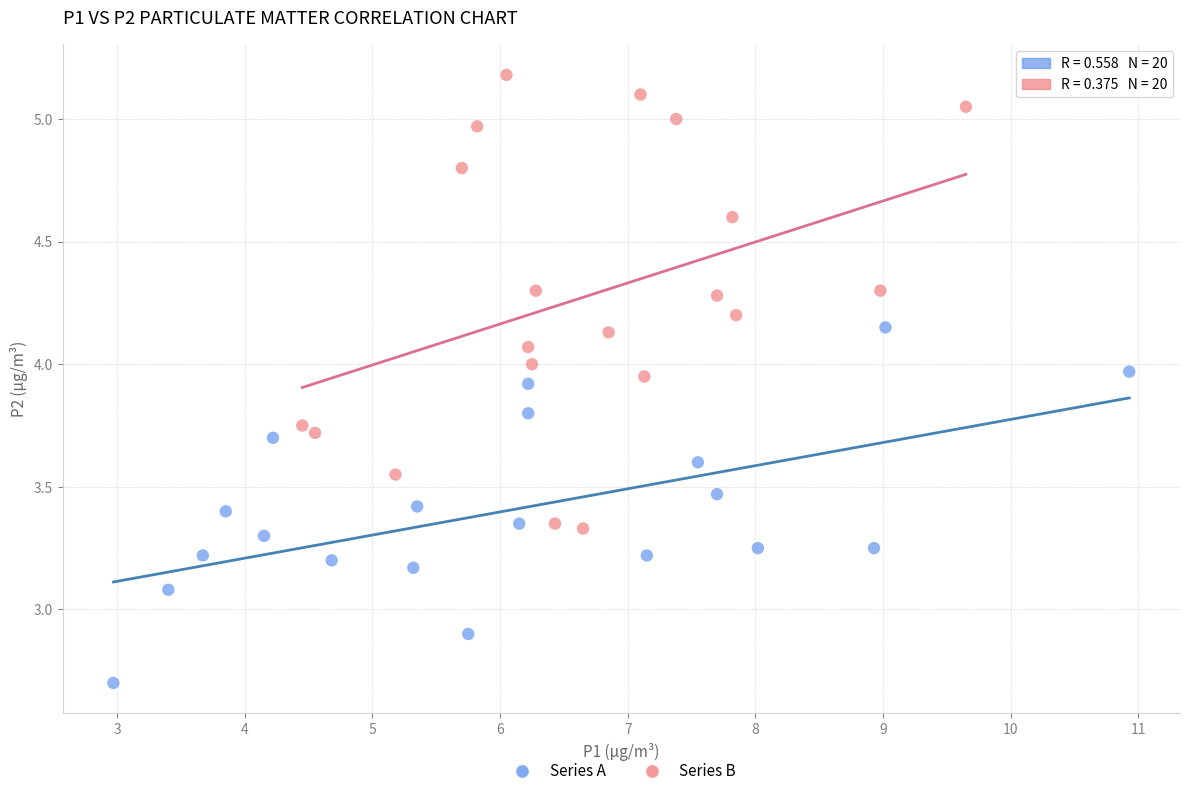

What are all the series names shown in the legend?

Series A, Series B